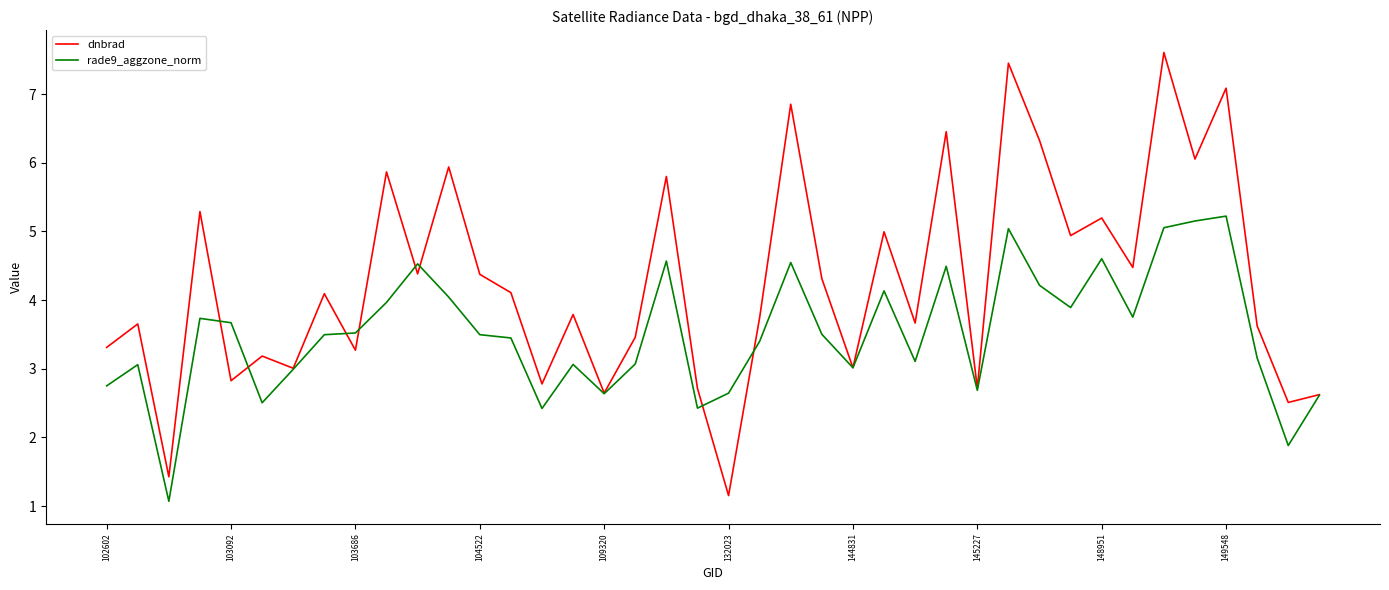

Which series has the widest spread of values?

dnbrad